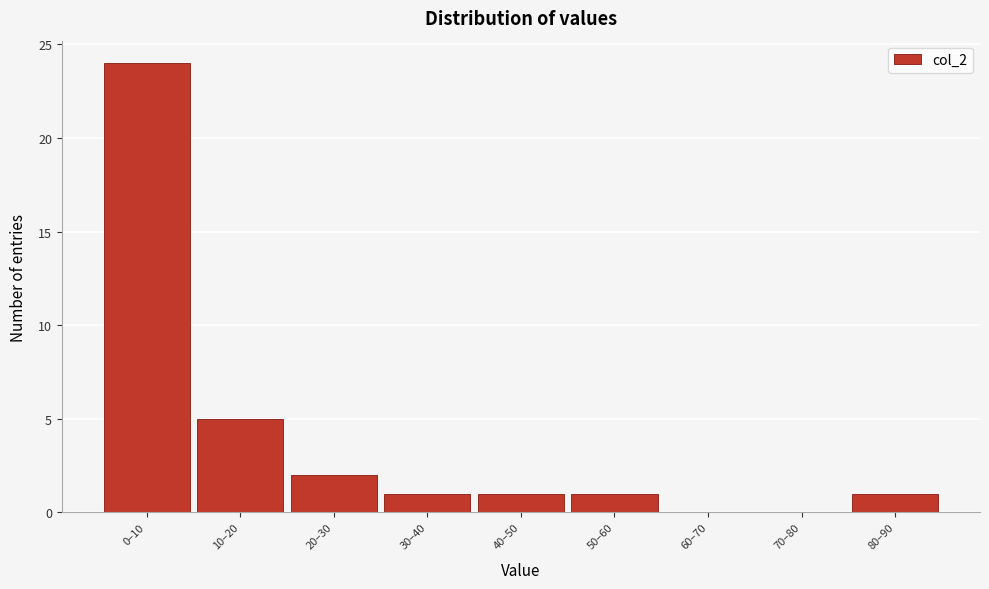

Reading left to right, list all the values displayed in this chart.

0–10=24	10–20=5	20–30=2	30–40=1	40–50=1	50–60=1	60–70=0	70–80=0	80–90=1